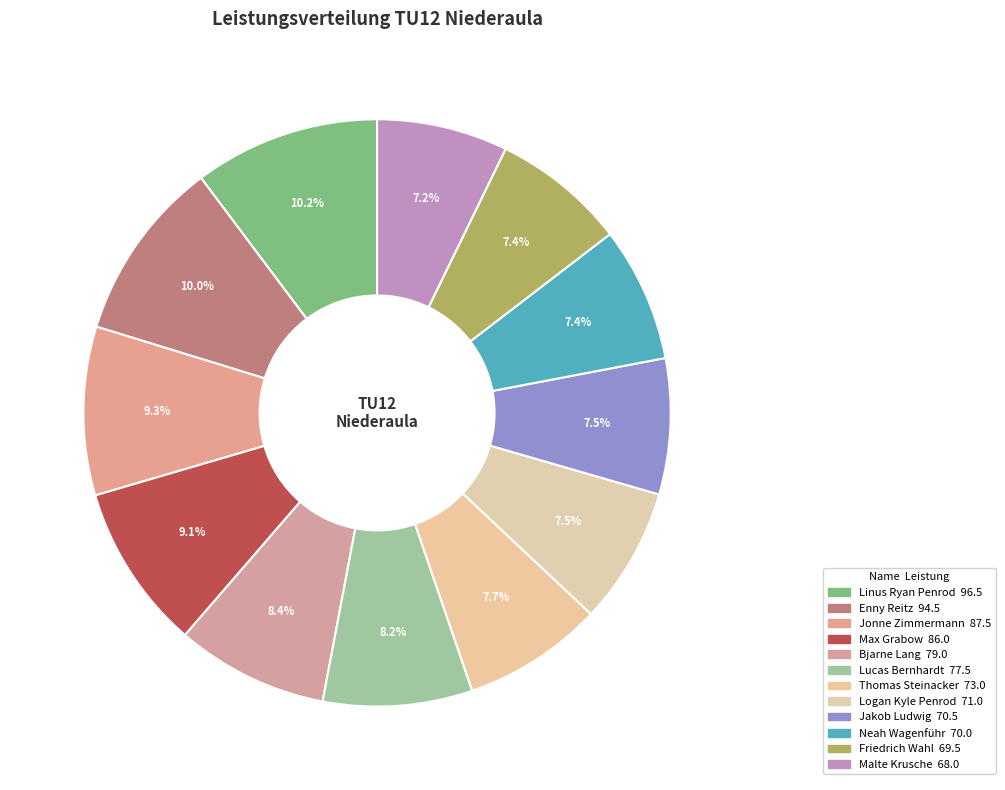

Count the number of slices in the pie.

12